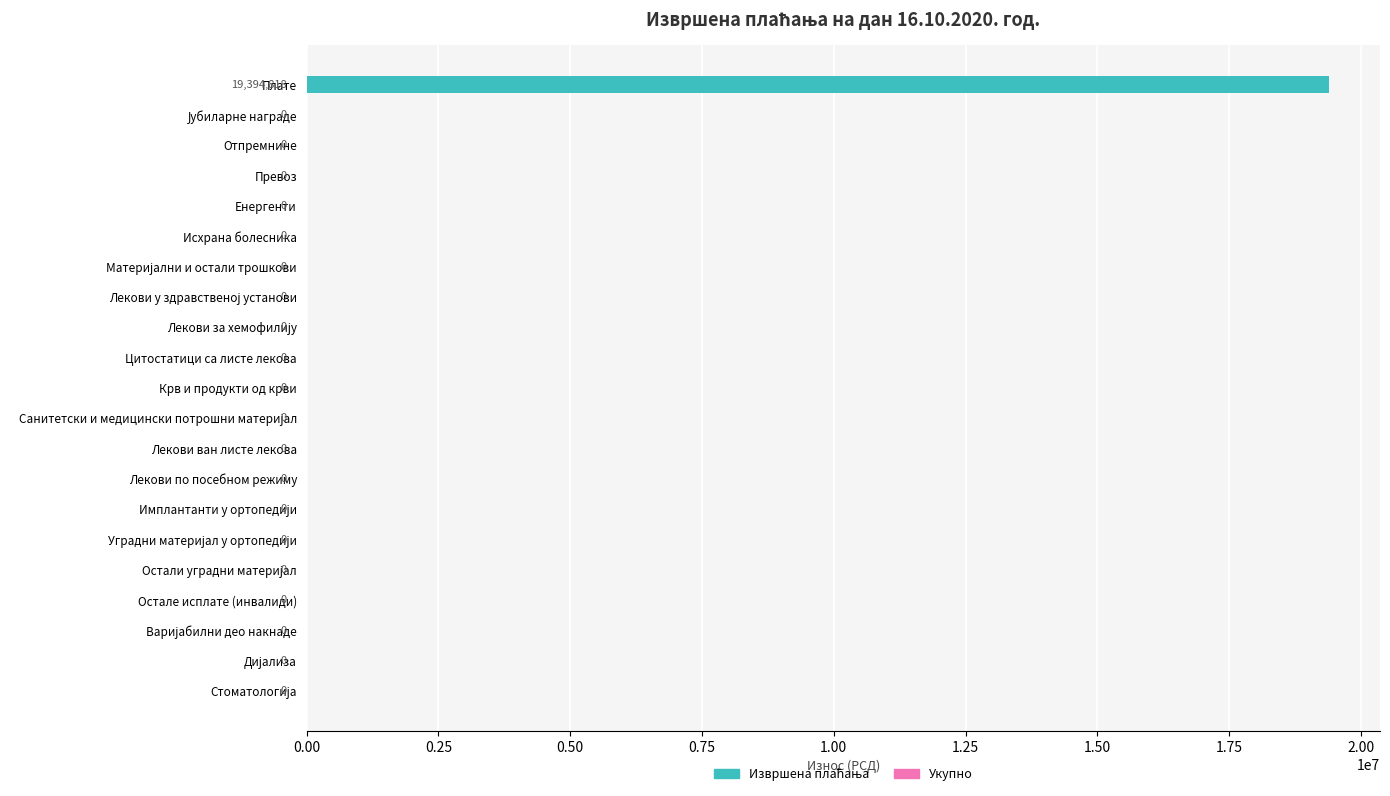

Is it true that the value at Цитостатици са листе лекова is -12127144.6?

False